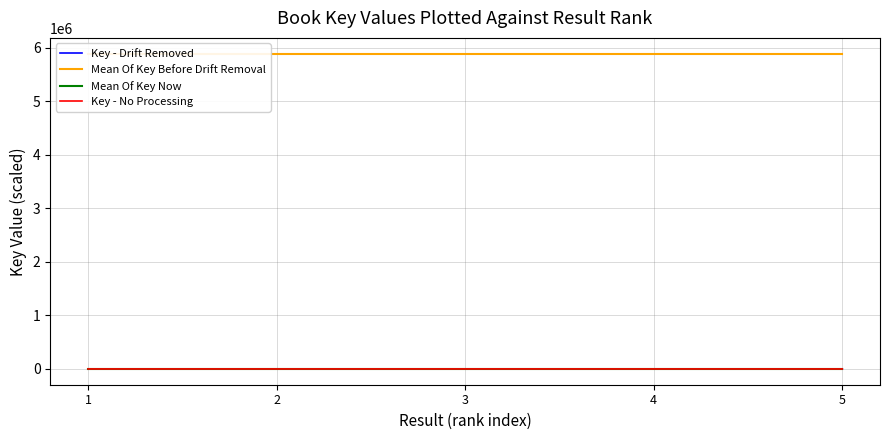

How many lines are shown in the chart?

4